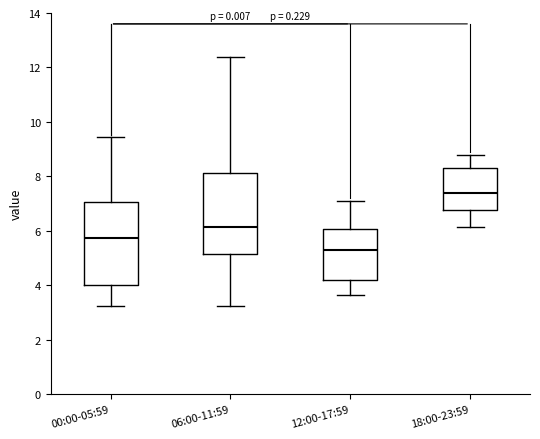

Where is the upper edge of the box for 00:00-05:59 on the y-axis? The values are not printed on the chart, so give them approximately, as read against the axis.

7.0